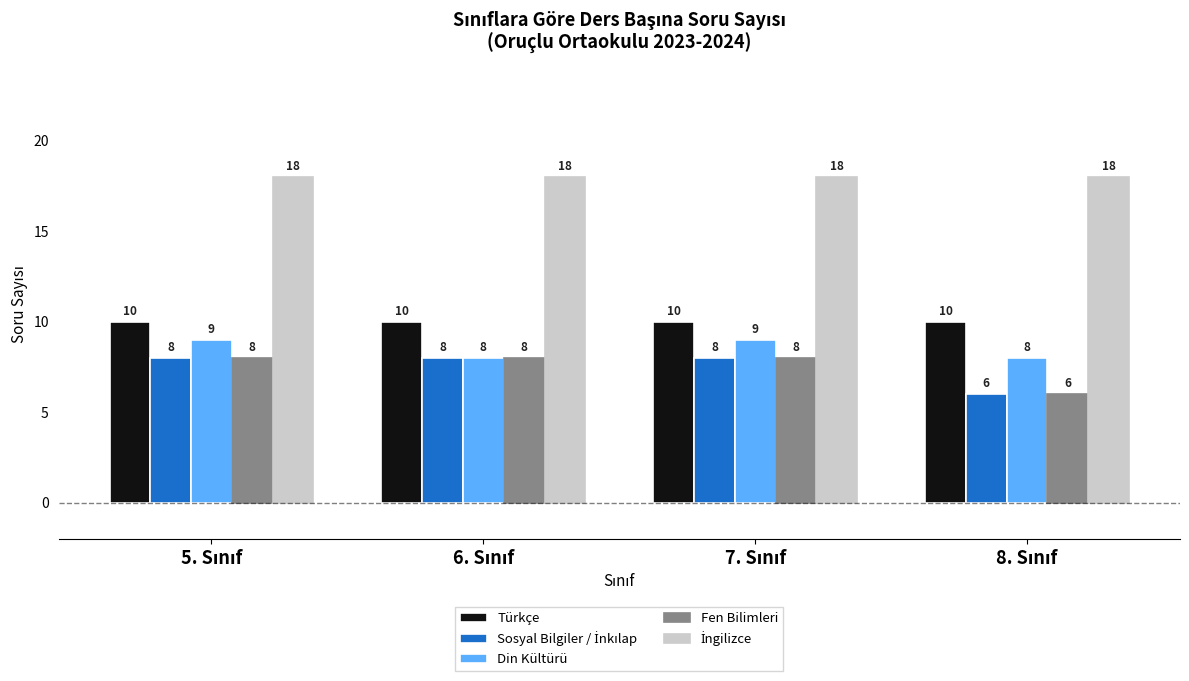

What is the smallest value displayed?

6